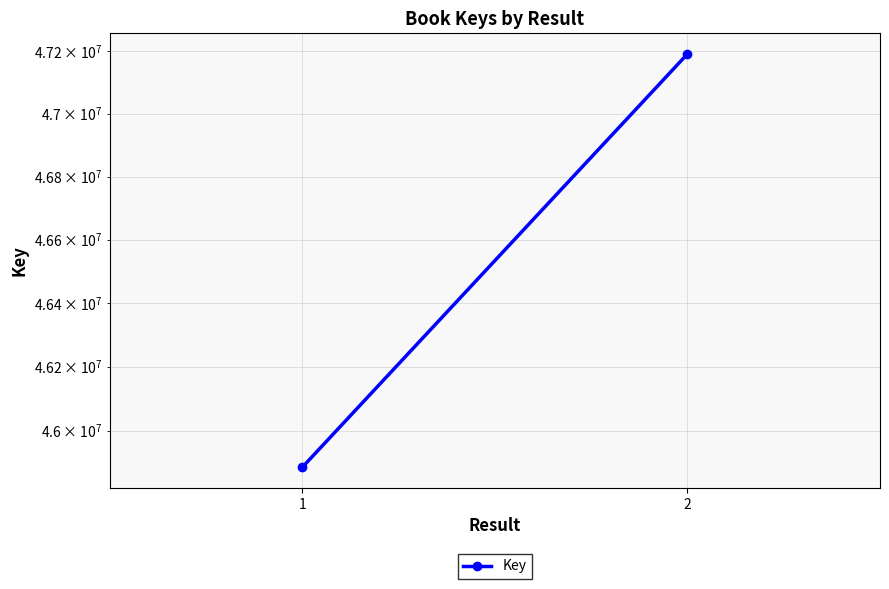

Which category has the highest value across all series?

2